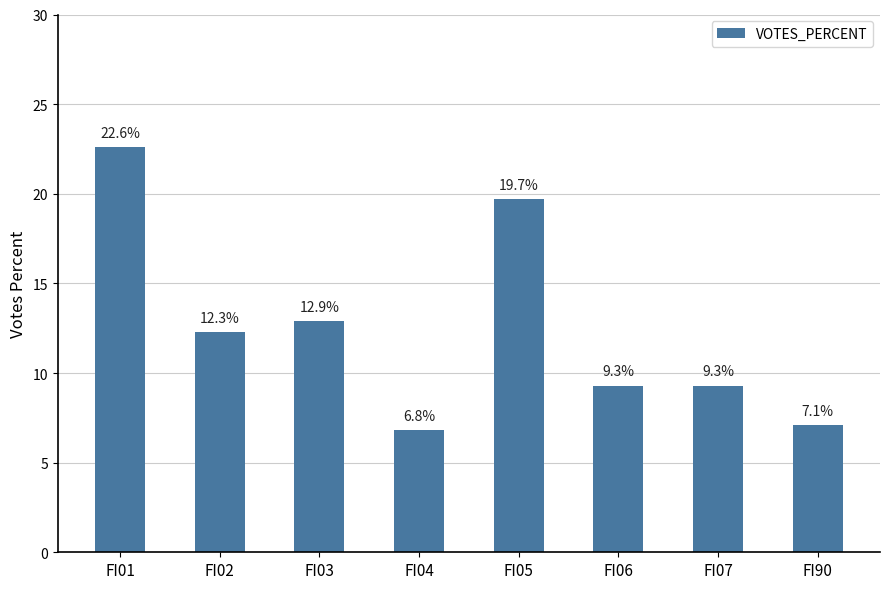

Is it true that the value at FI01 is 7.0?

False